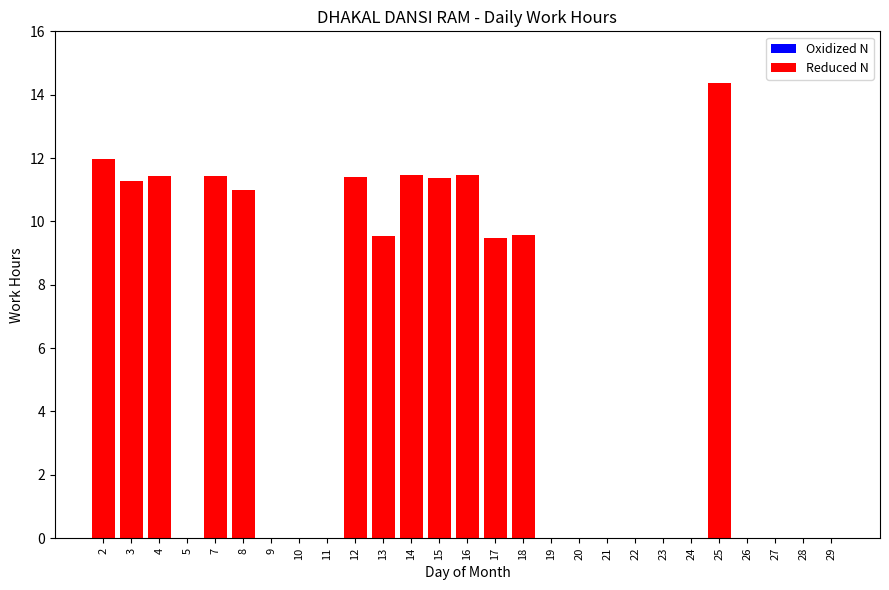

What is the greatest value displayed?

14.4